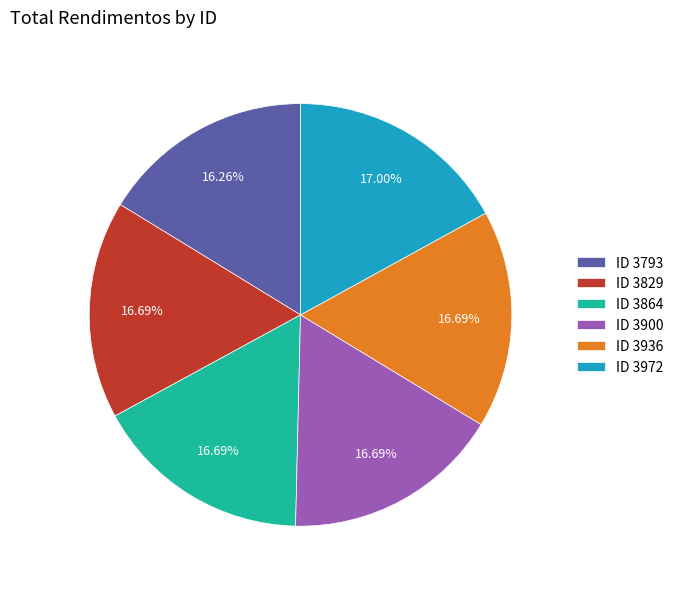

Is there a majority slice in this chart?

No